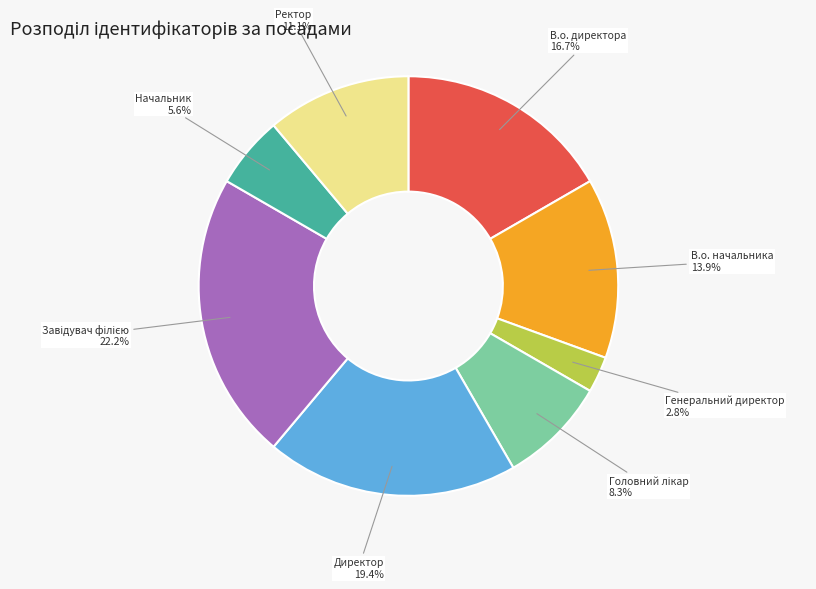

Is there a majority slice in this chart?

No